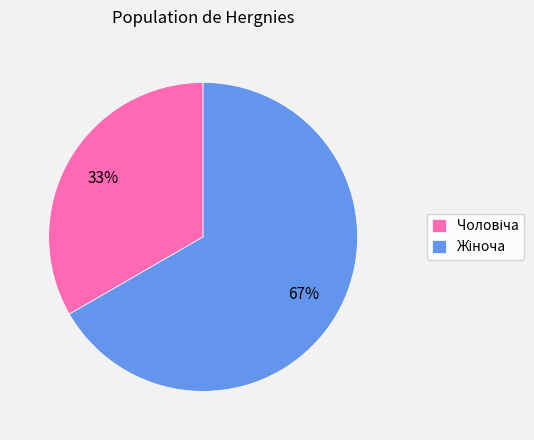

Is there any slice that represents more than half of the pie?

Yes